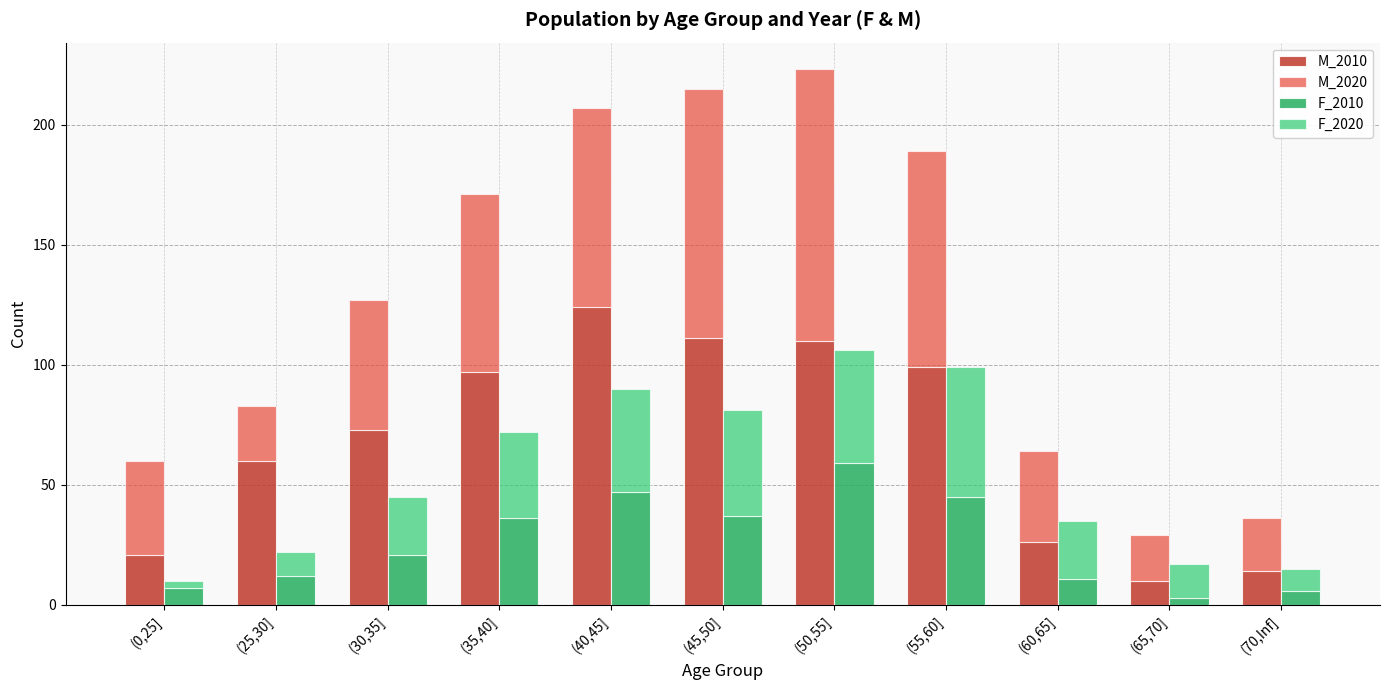

Reading right to left, extract all data points from this chart.

M_2010: 14	10	26	99	110	111	124	97	73	60	21
M_2020: 22	19	38	90	113	104	83	74	54	23	39
F_2010: 6	3	11	45	59	37	47	36	21	12	7
F_2020: 9	14	24	54	47	44	43	36	24	10	3